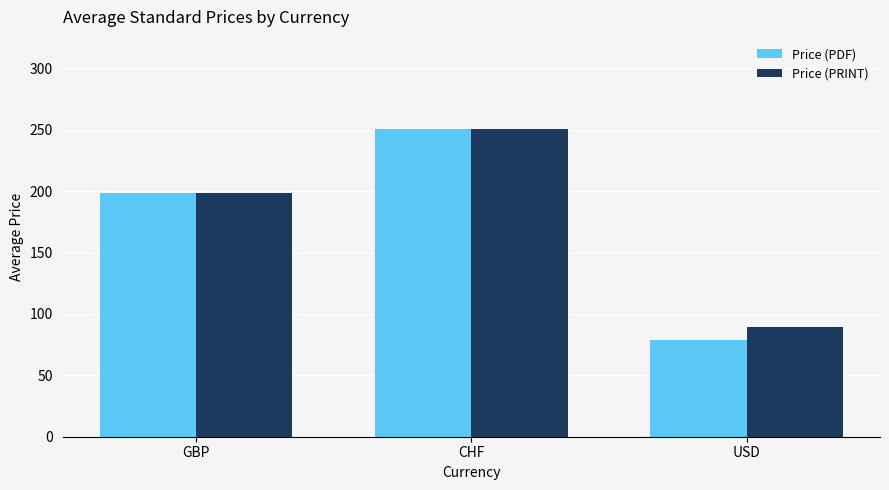

List the labels in order of Price (PDF) value, smallest first.

USD, GBP, CHF